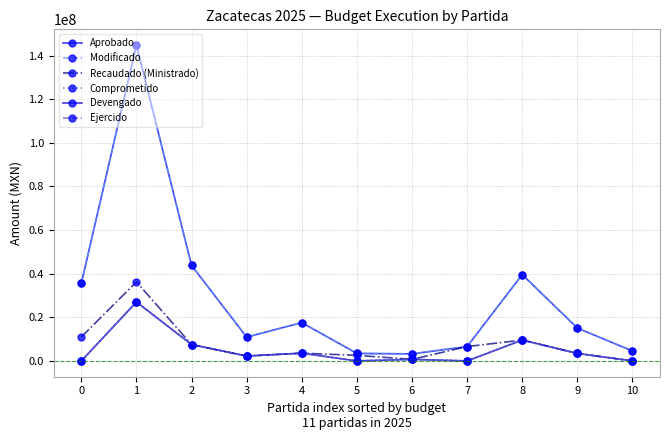

What is the sum of the Devengado values at 3 and 10?

2248014.2